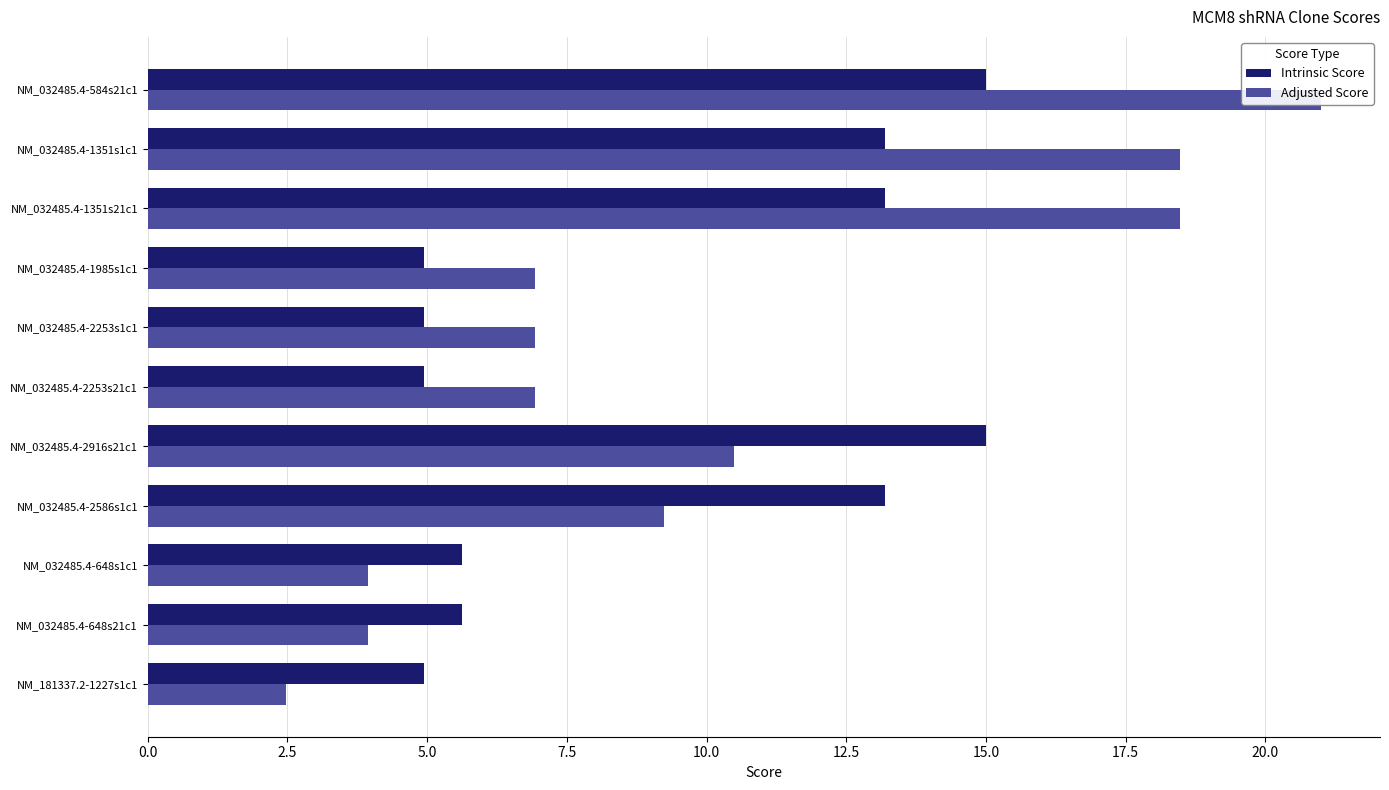

True or false: Intrinsic Score has a value of 7.2 at NM_032485.4-1351s1c1.

False